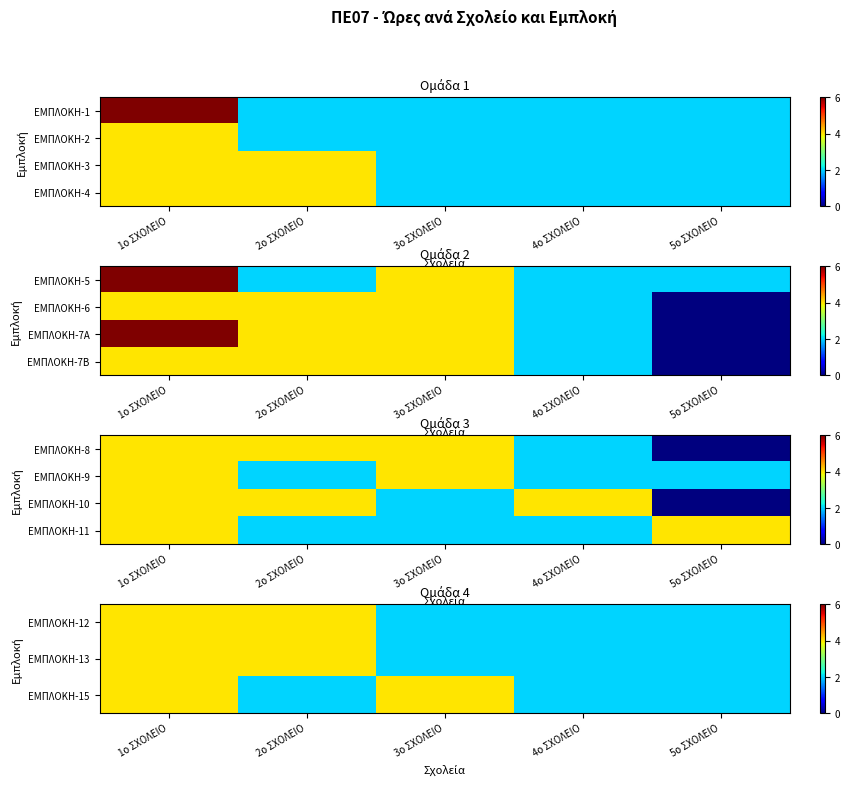

What is the sum of all ΕΜΠΛΟΚΗ-13 values?

14